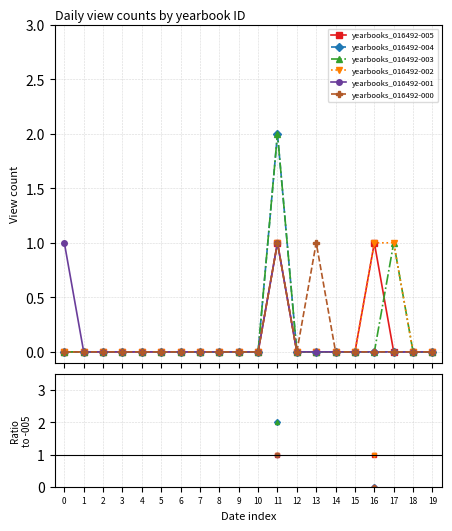

Between 9 and 18, which is larger?

18